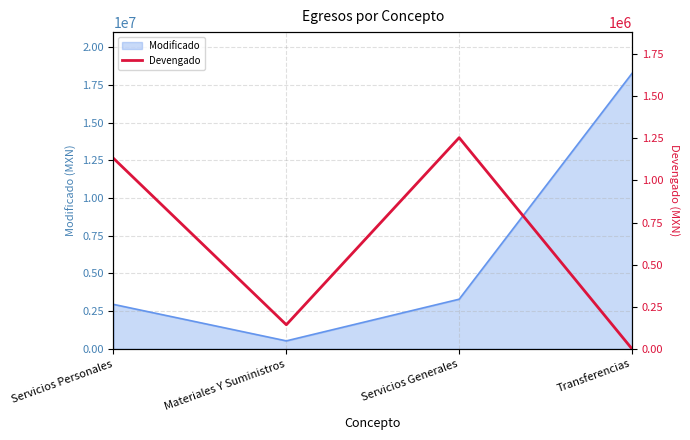

The chart shows a value of 1784973.9 at Servicios Generales. True or false?

False